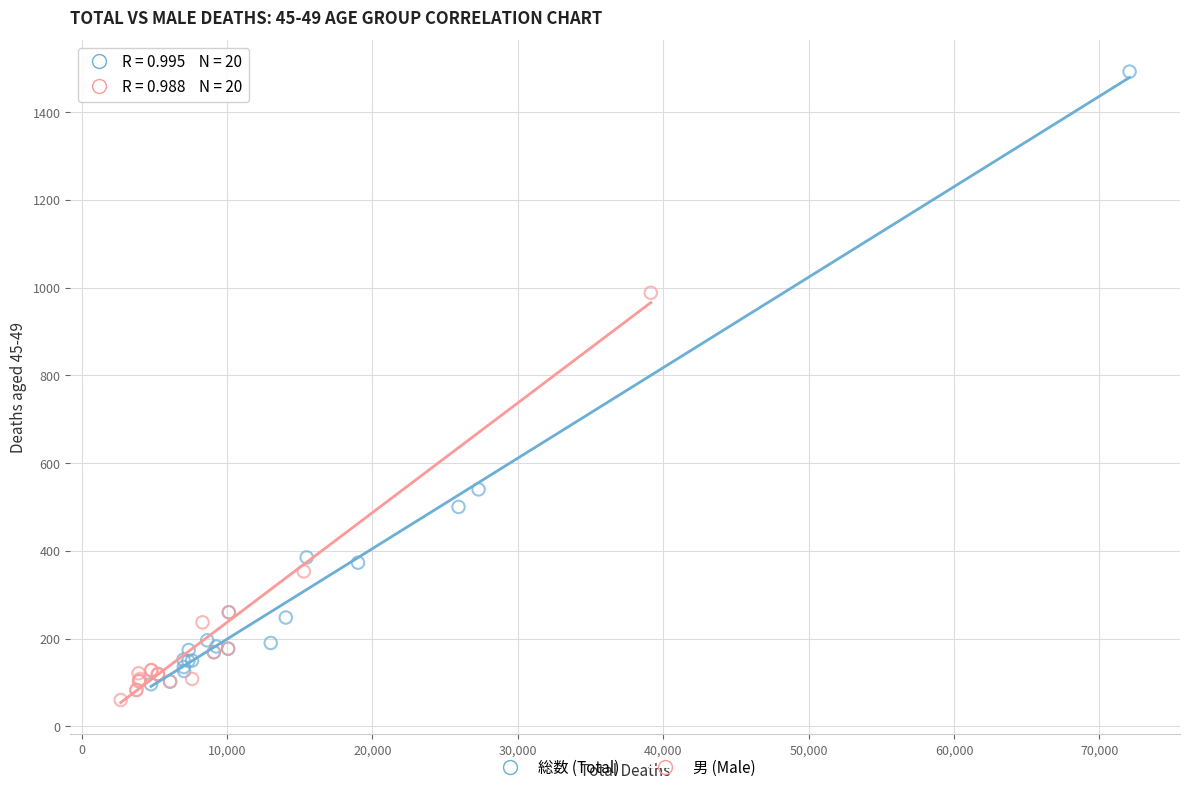

Which series reaches the maximum Y coordinate?

総数 (Total)